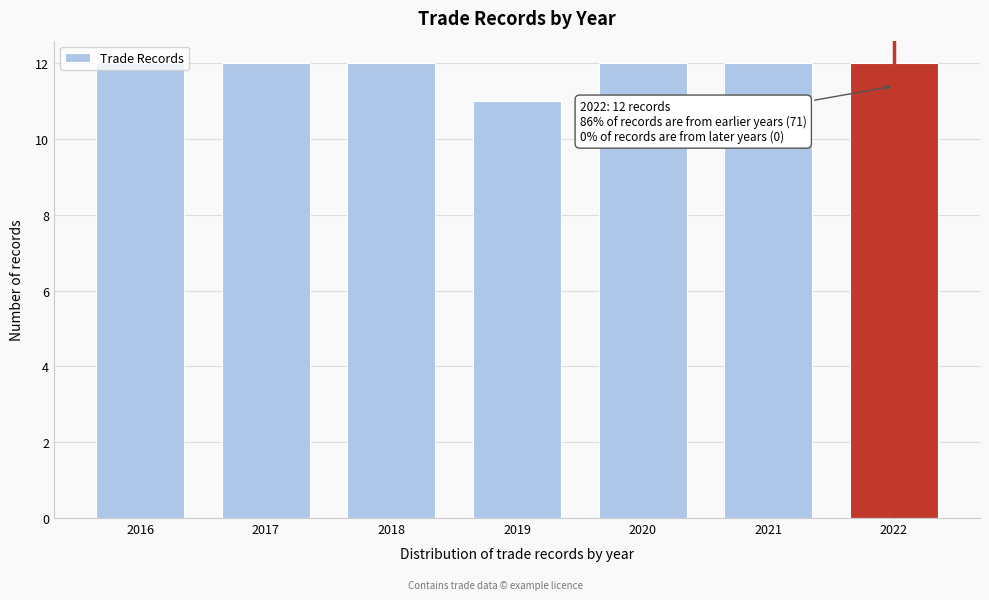

What is the ratio of the value at 2020 to the value at 2017?

1.0